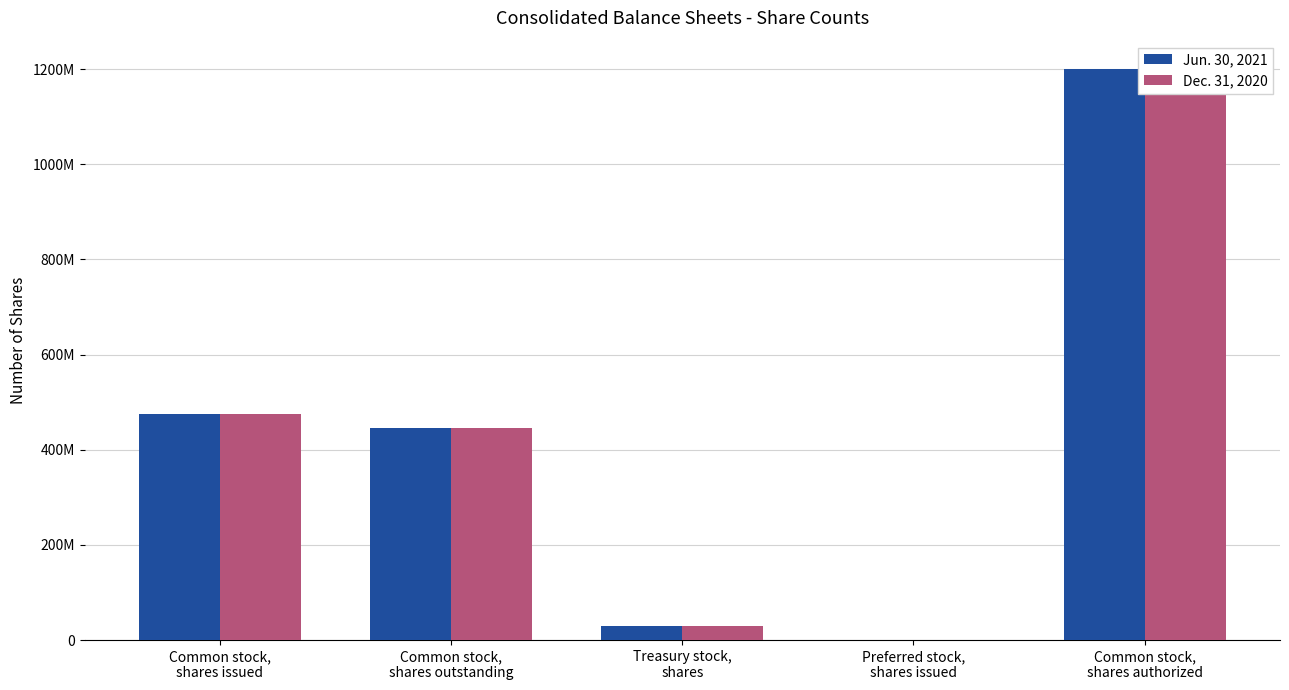

What value does the Dec. 31, 2020 series have at Common stock,
shares authorized?

1200000000